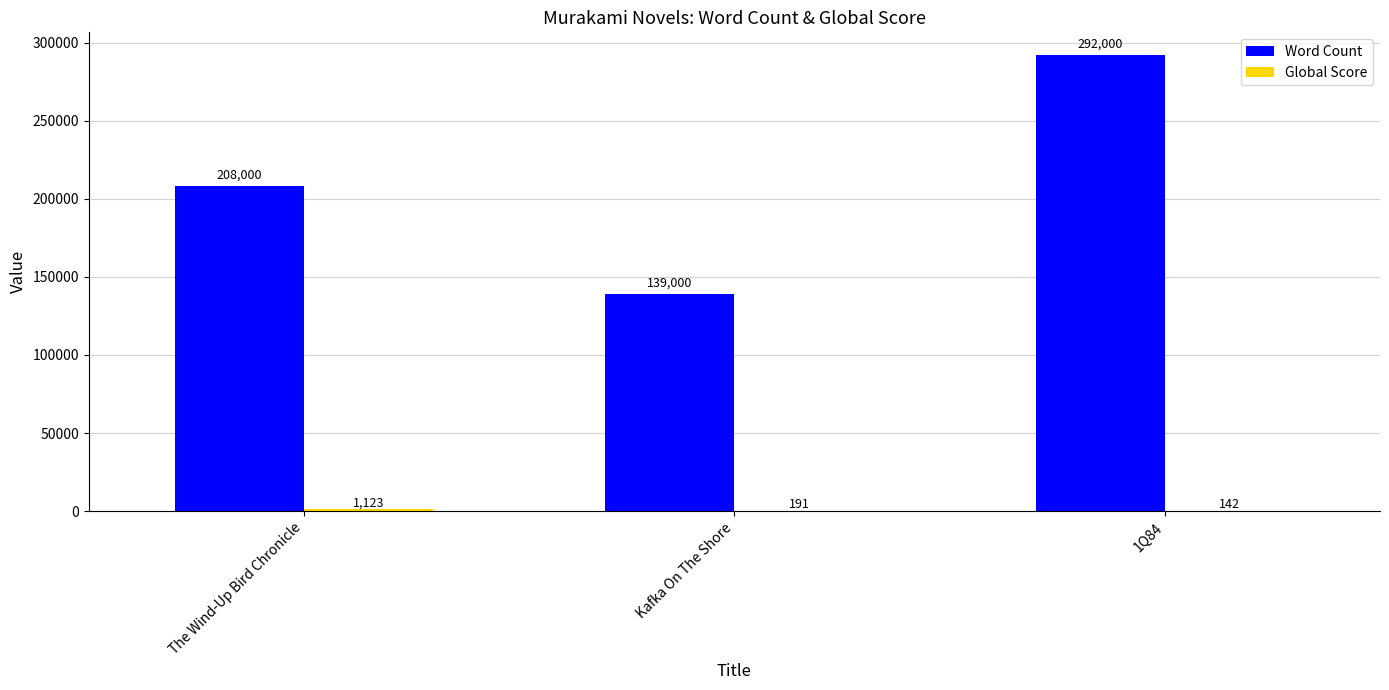

Count the number of data series in this chart.

2